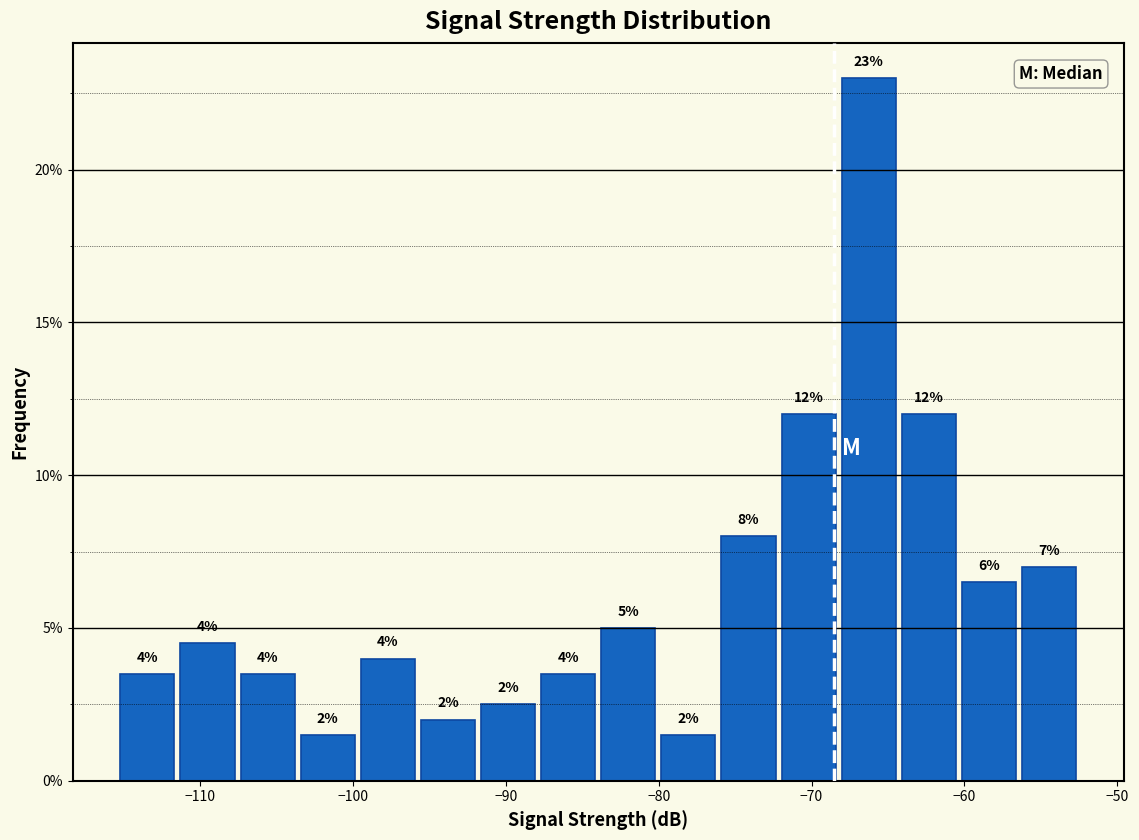

Read against the x-axis, roughly where is the centre of the tallest bar?

-66